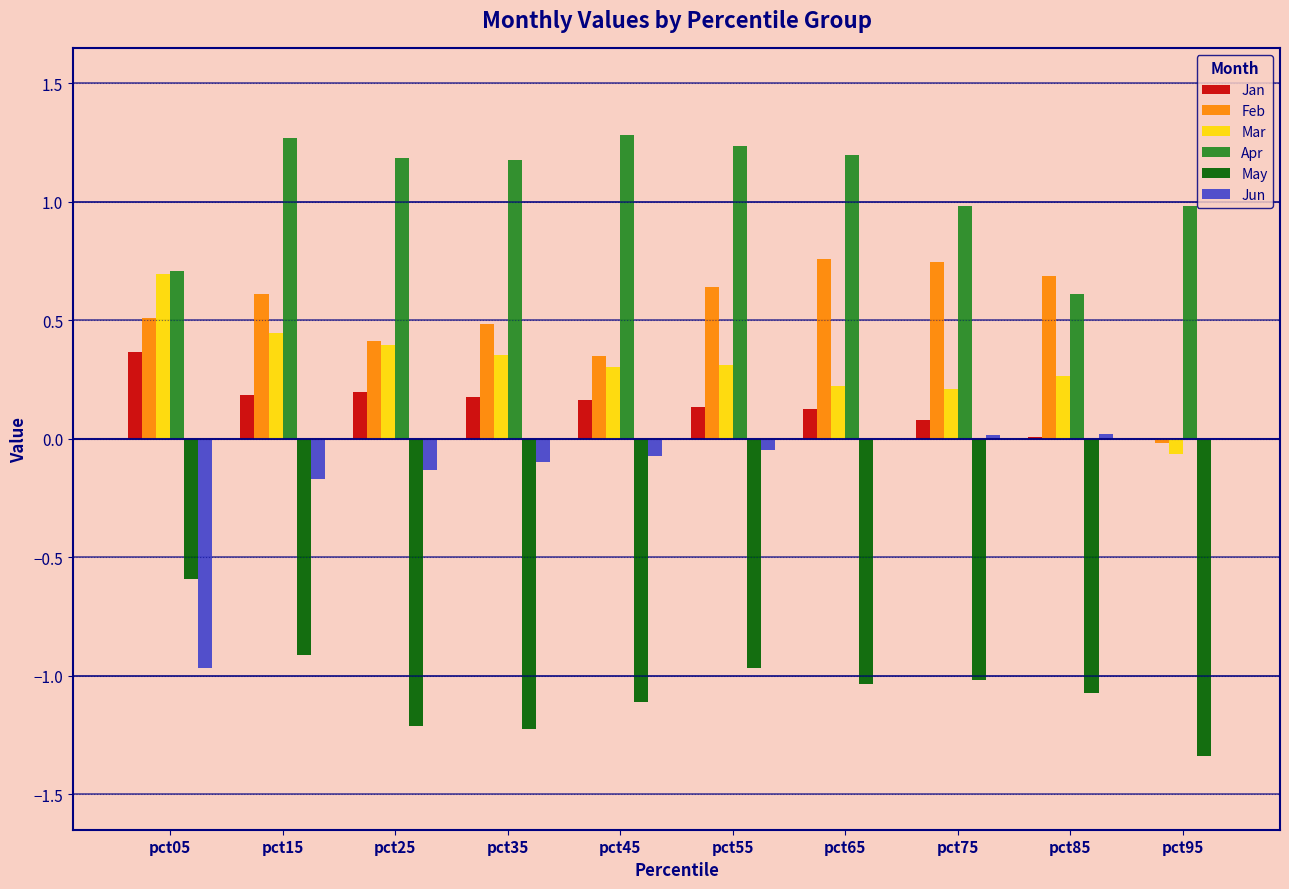

The value of Jan at pct15 is 0.2. True or false?

True